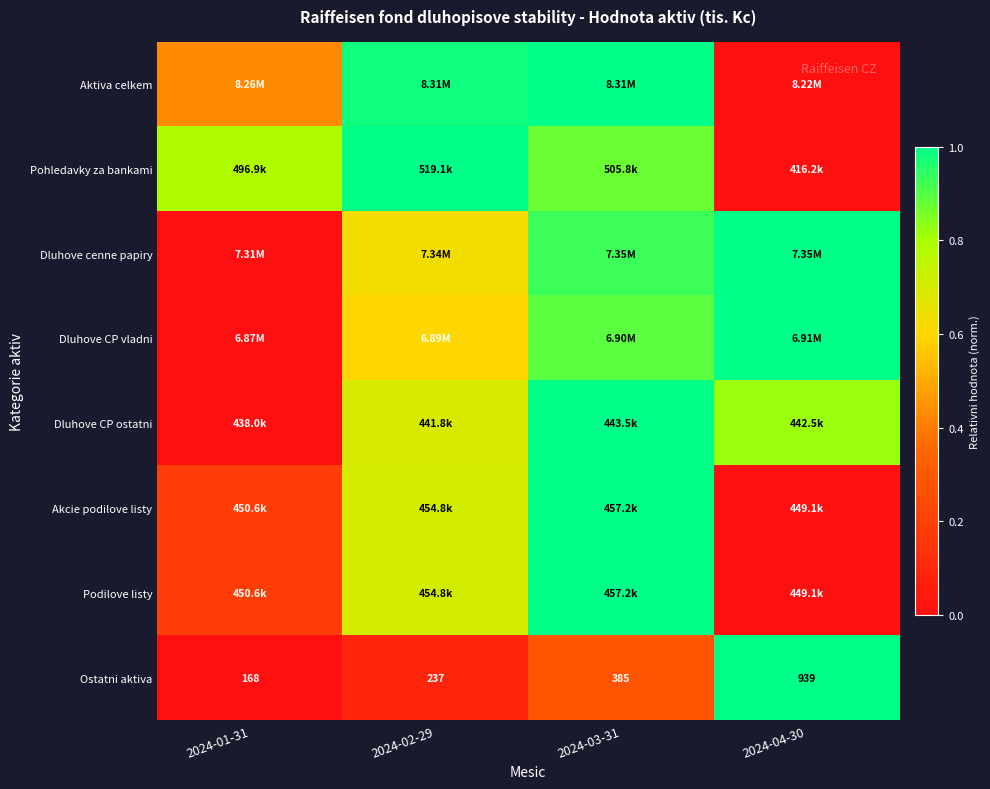

Which series changed the most between 2024-02-29 and 2024-04-30?

Pohledavky za bankami